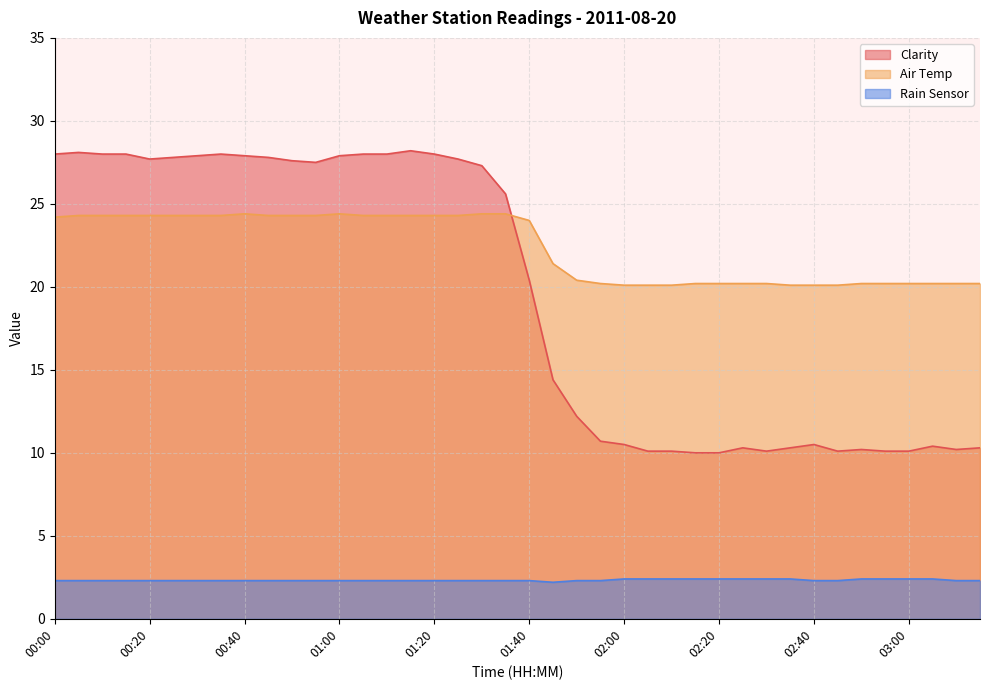

Is the value of Clarity at 03:15 greater than the value of Rain Sensor at 01:40?

Yes